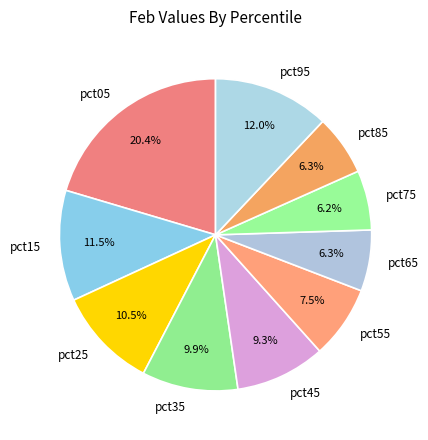

Is pct85 the majority of the pie?

No